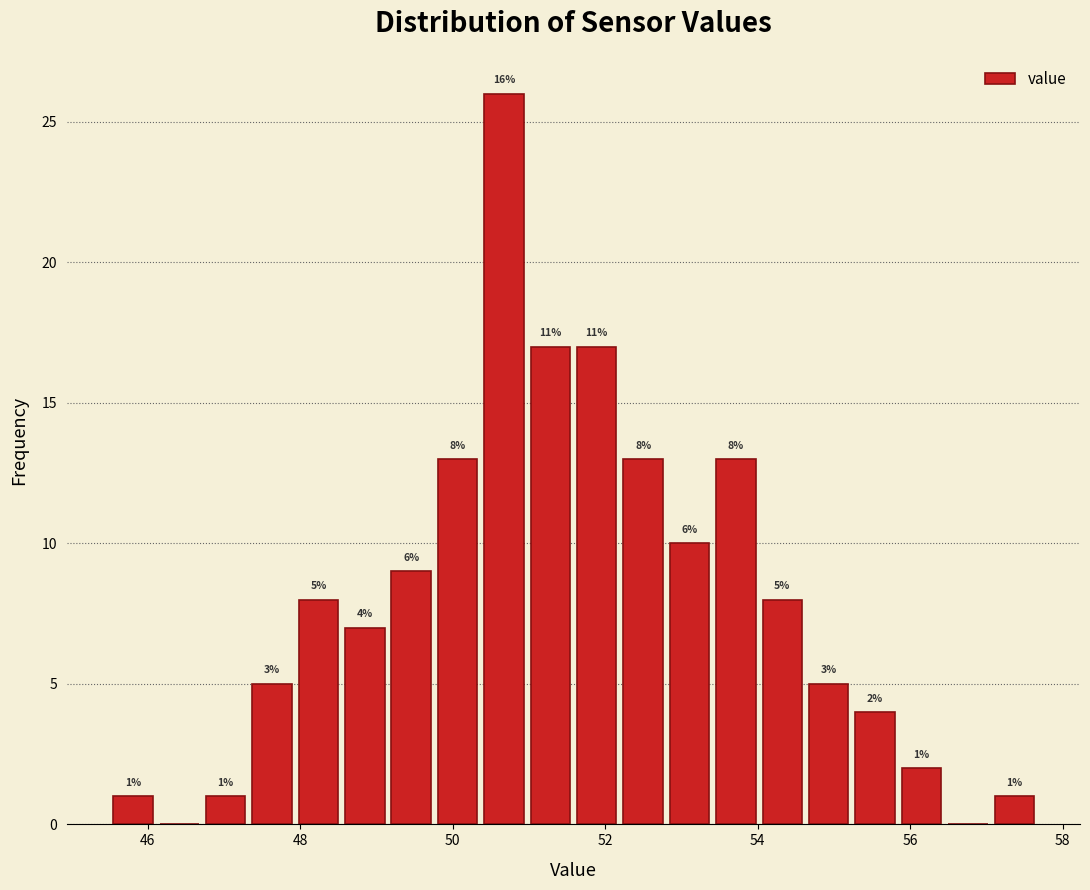

Read against the x-axis, roughly where is the centre of the tallest bar?

50.6